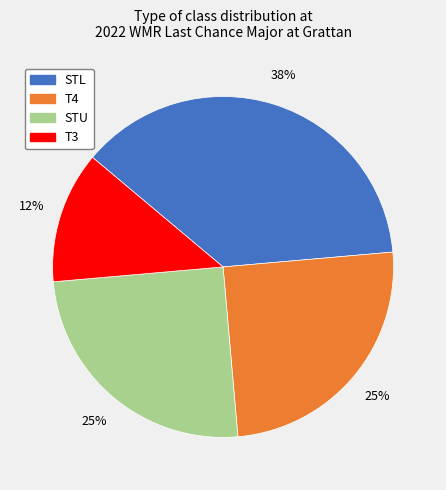

Does any single category account for the majority?

No